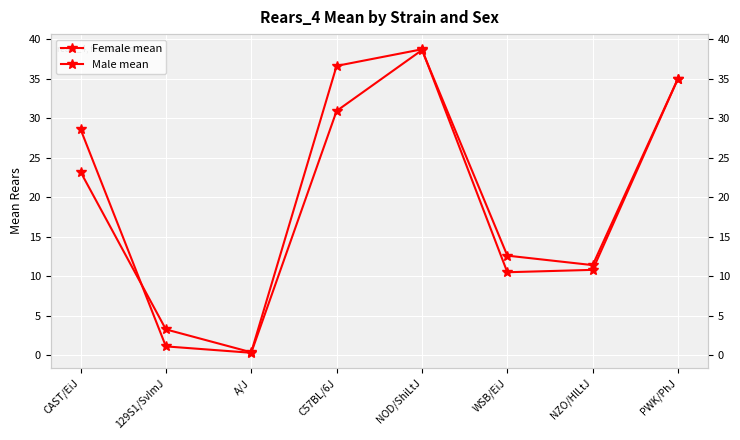

Which series changed the most between 129S1/SvImJ and C57BL/6J?

Male mean